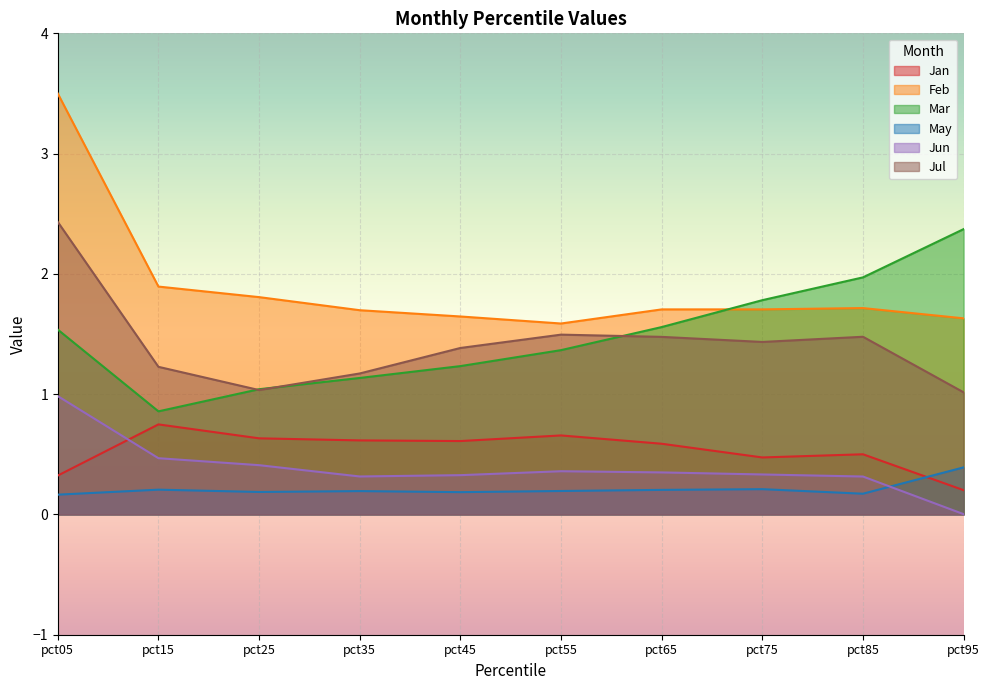

What is the value of the Feb point at the 2nd from the left?

1.9